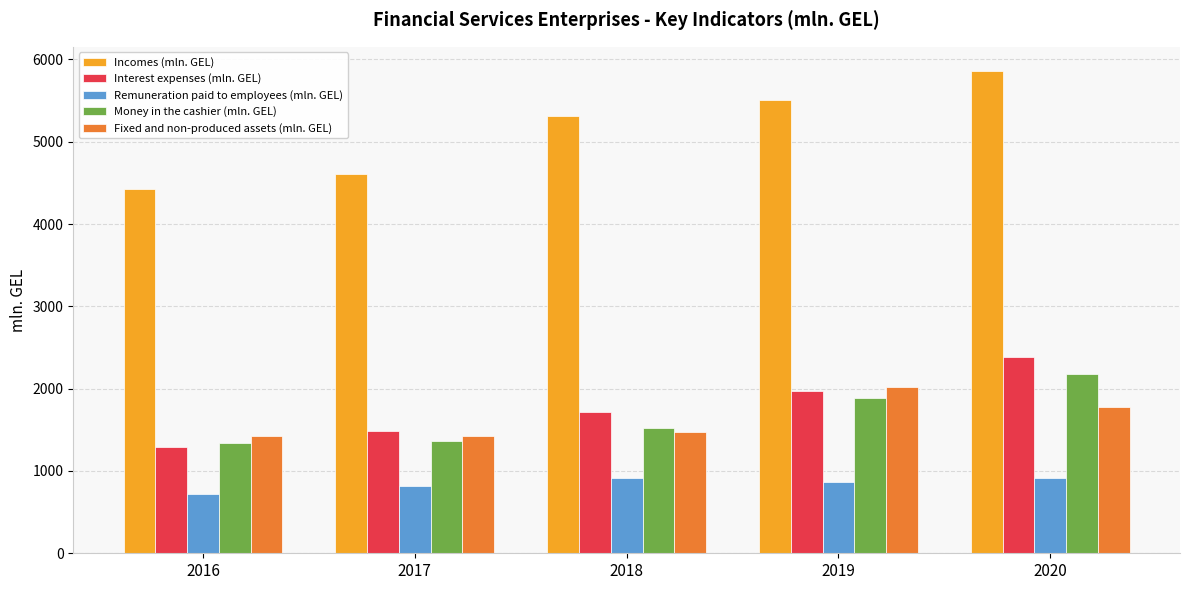

Which series has the largest total across all categories?

Incomes (mln. GEL)